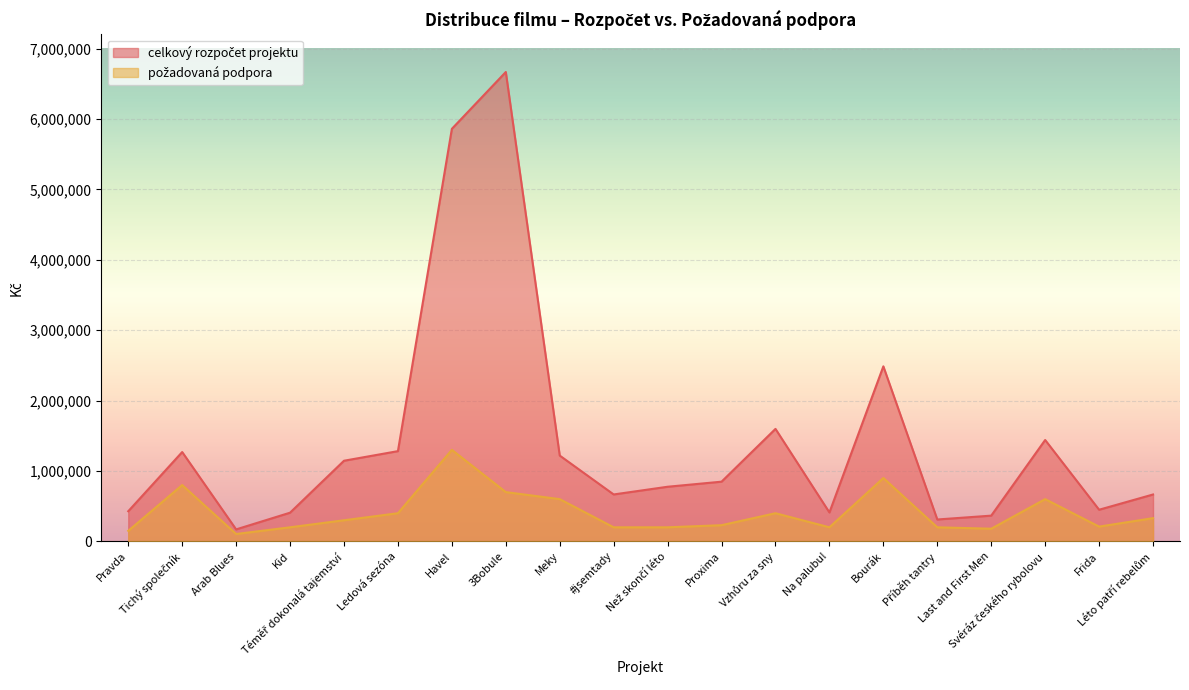

At which label does požadovaná podpora first exceed 300000?

Tichý společník